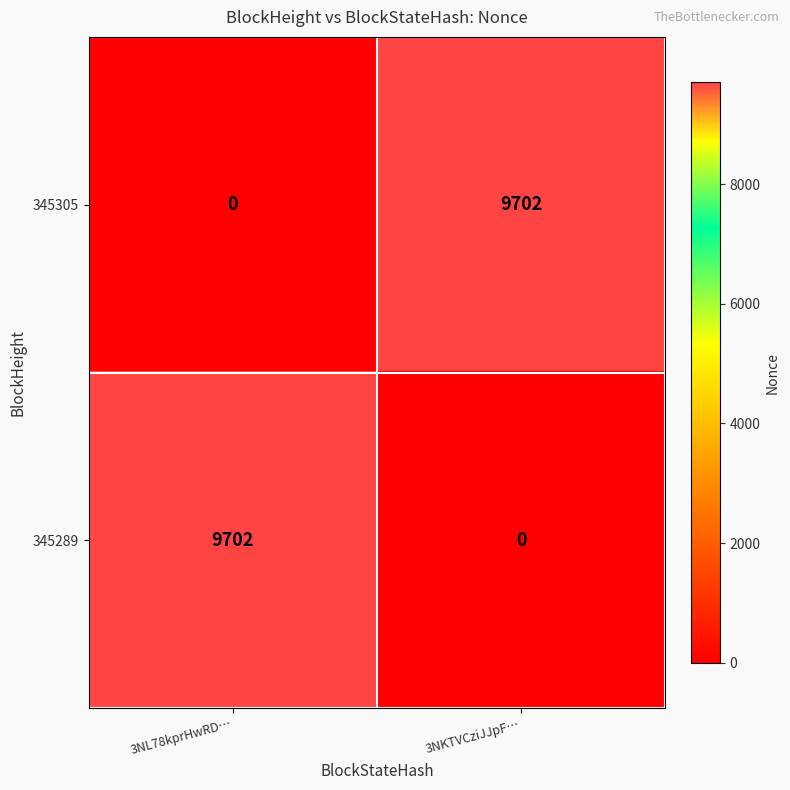

The value of 345289 at 3NKTVCziJJpF… is 0. True or false?

True